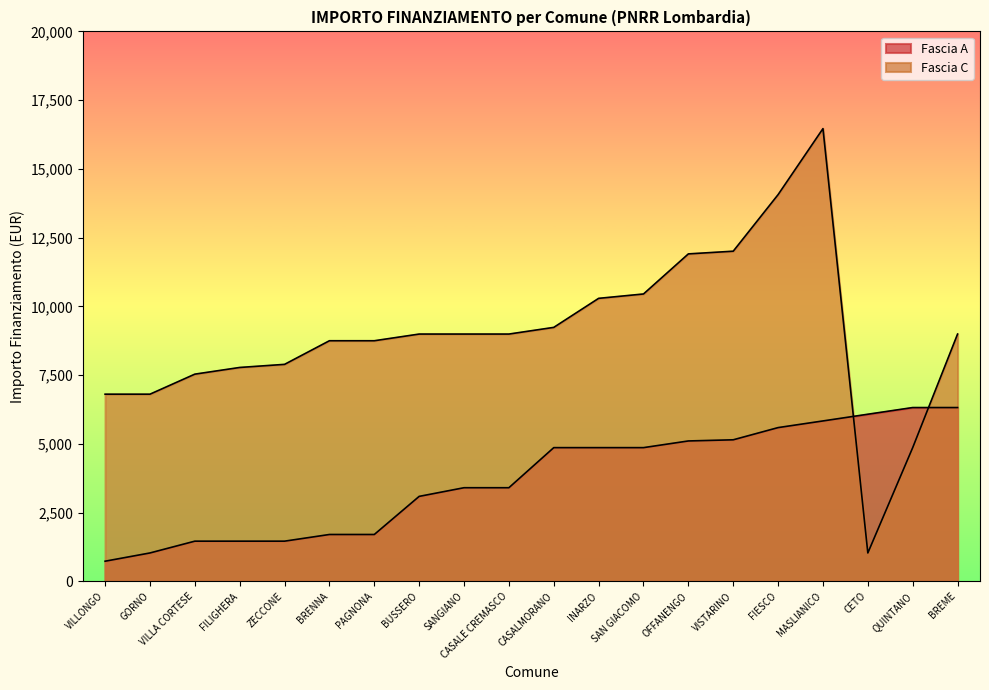

What is the average value of the Fascia A series?

3719